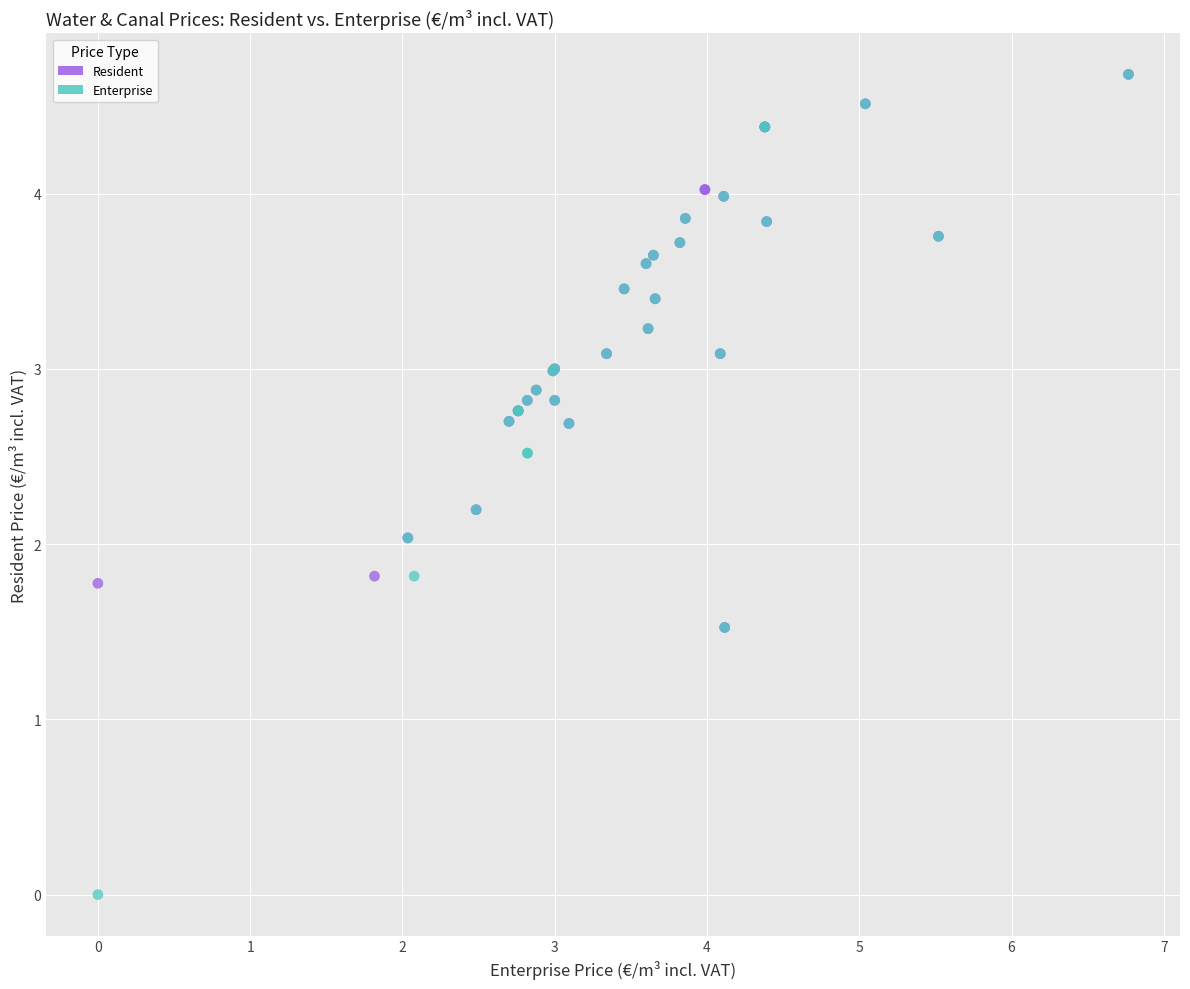

Which series contains the lowest Y value?

Enterprise